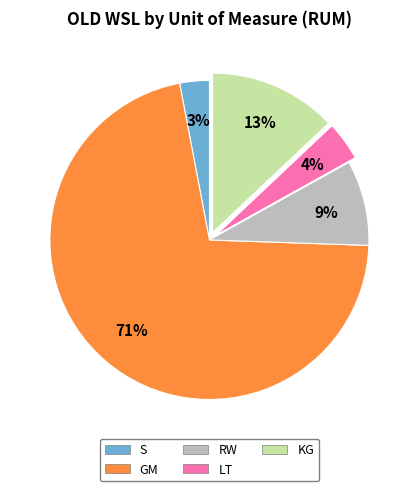

Between S and GM, which is larger?

GM